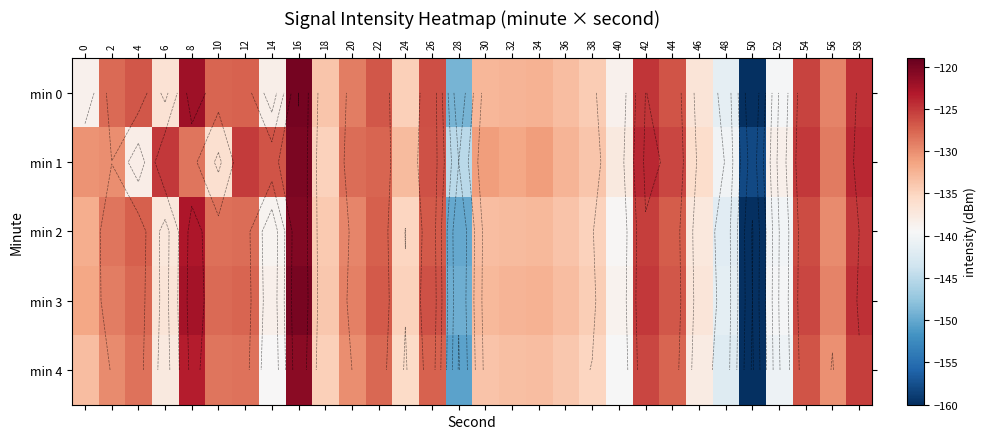

Rank the series by their maximum value, from lowest to highest.

min 4, min 2, min 1, min 3, min 0